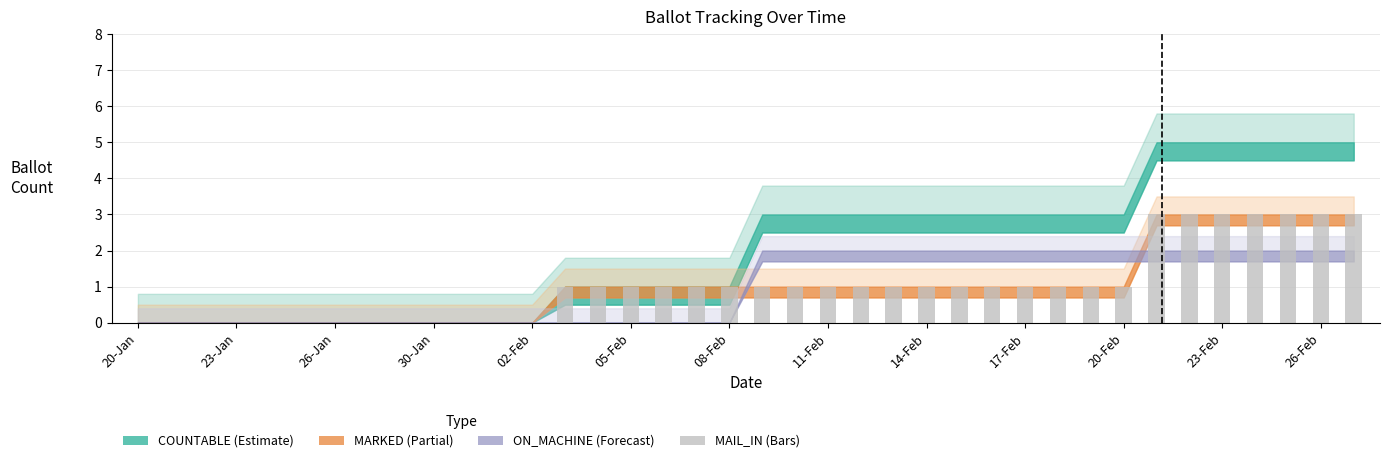

What is the maximum value shown in the chart?

3